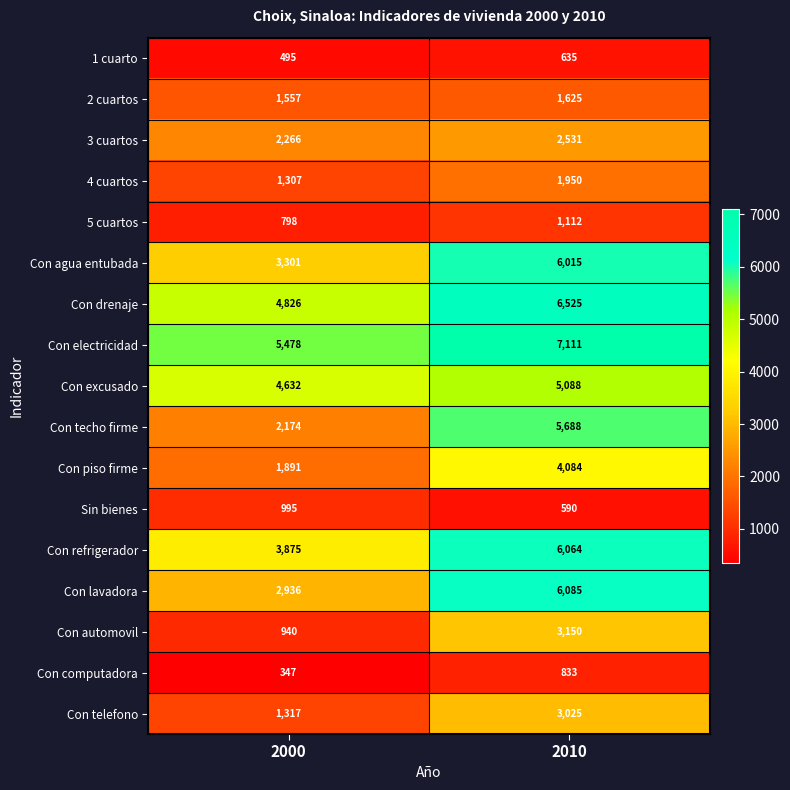

What is the approximate value of Con agua entubada at 2010, to the nearest 100?

6000